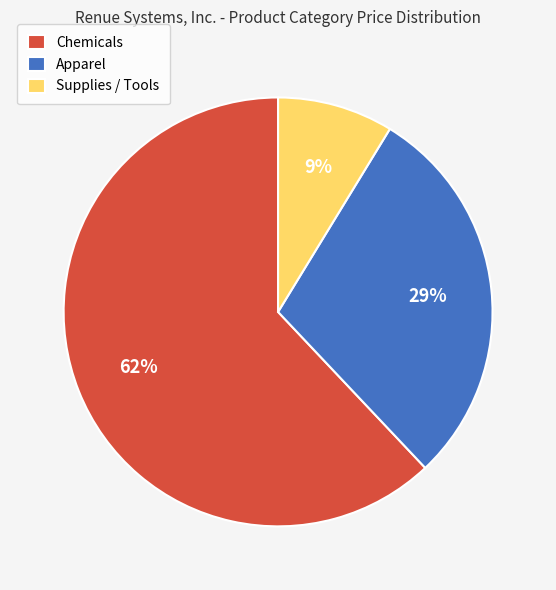

To the nearest percent, what is the difference between the largest and smallest slice percentages?

53%